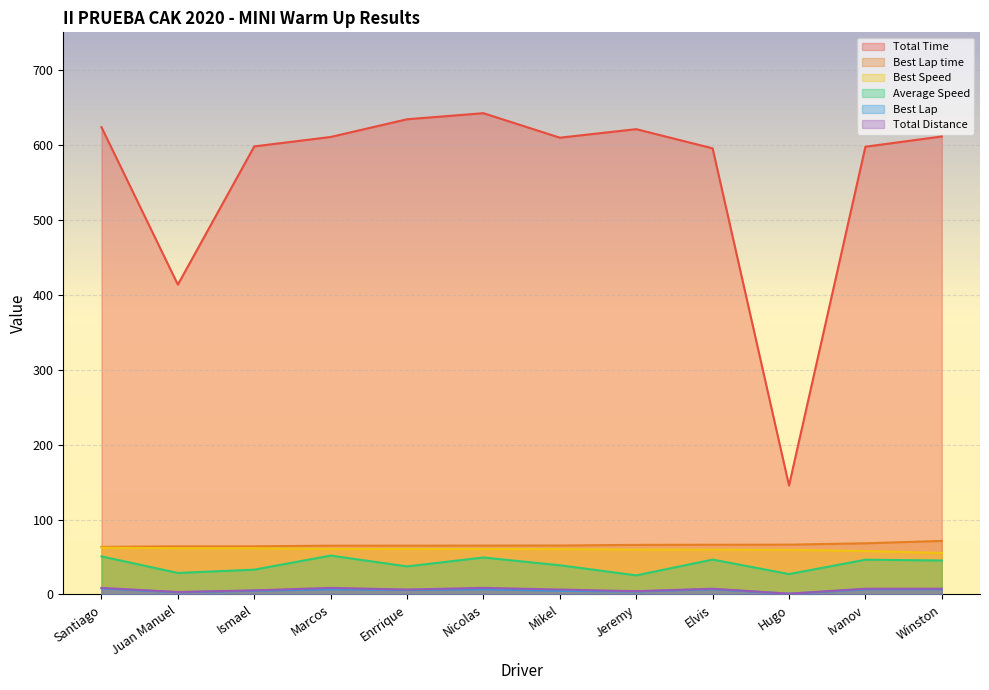

What is the sum of the Best Lap values at Winston and Elvis?

14.0